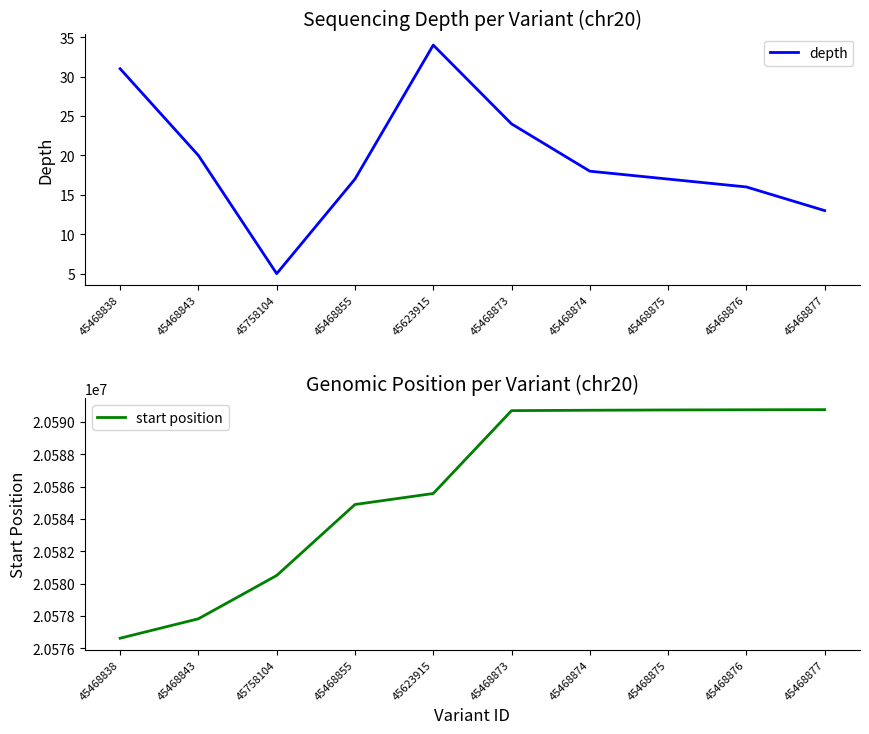

What position from the left is 45468855?

4